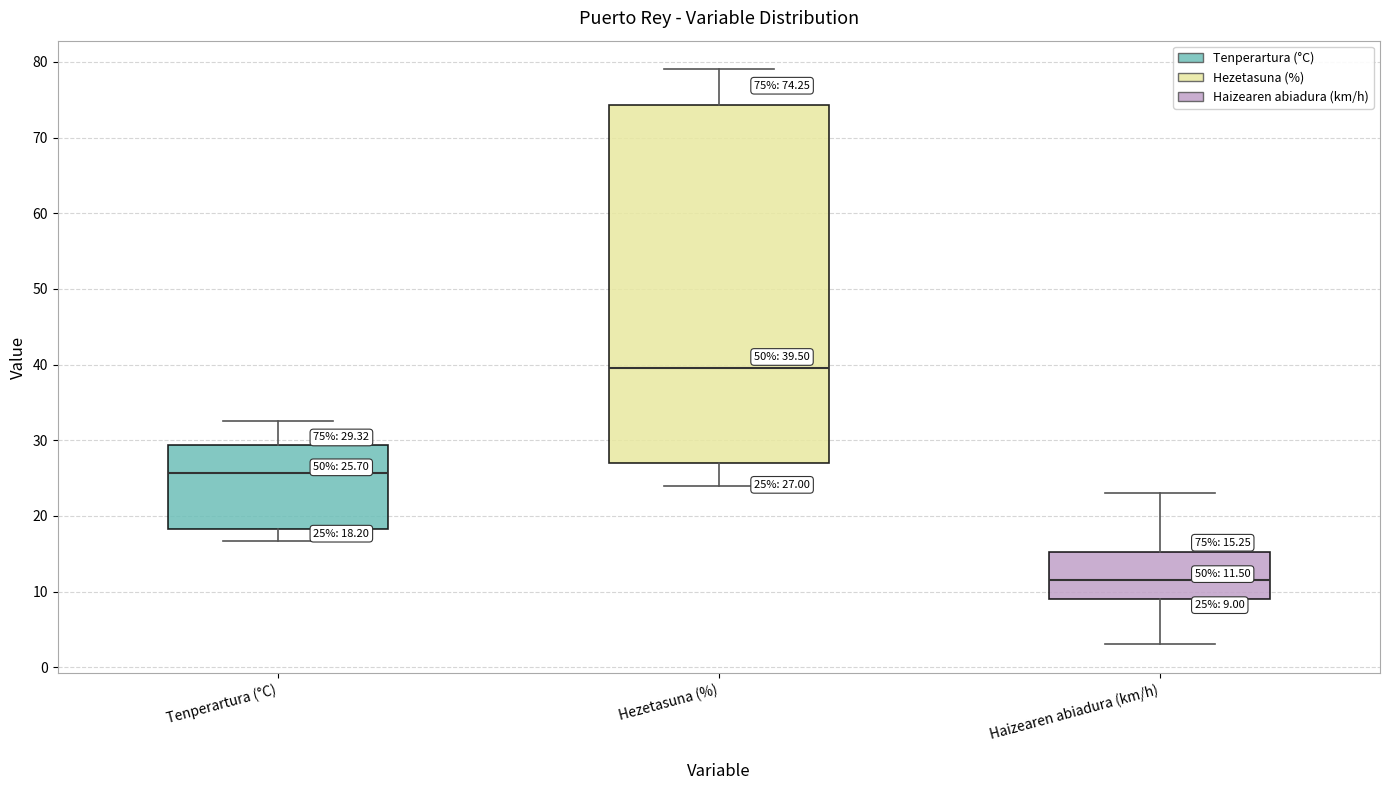

Which box's median line is the lowest?

Haizearen abiadura (km/h)